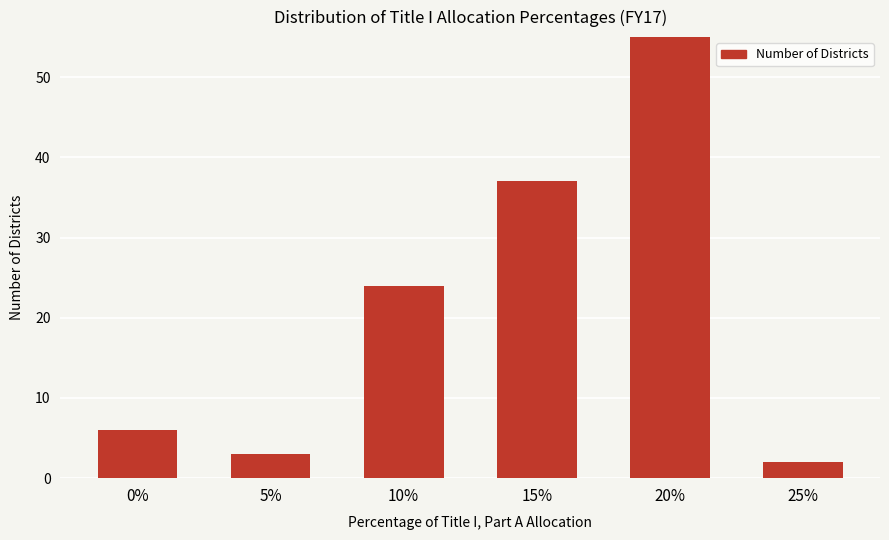

Rank the categories by value from highest to lowest.

20%, 15%, 10%, 0%, 5%, 25%